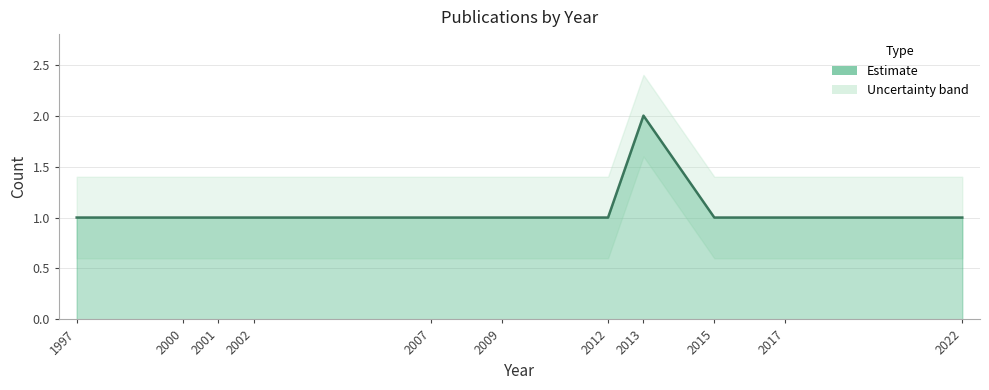

How many values are between 1 and 2?

11